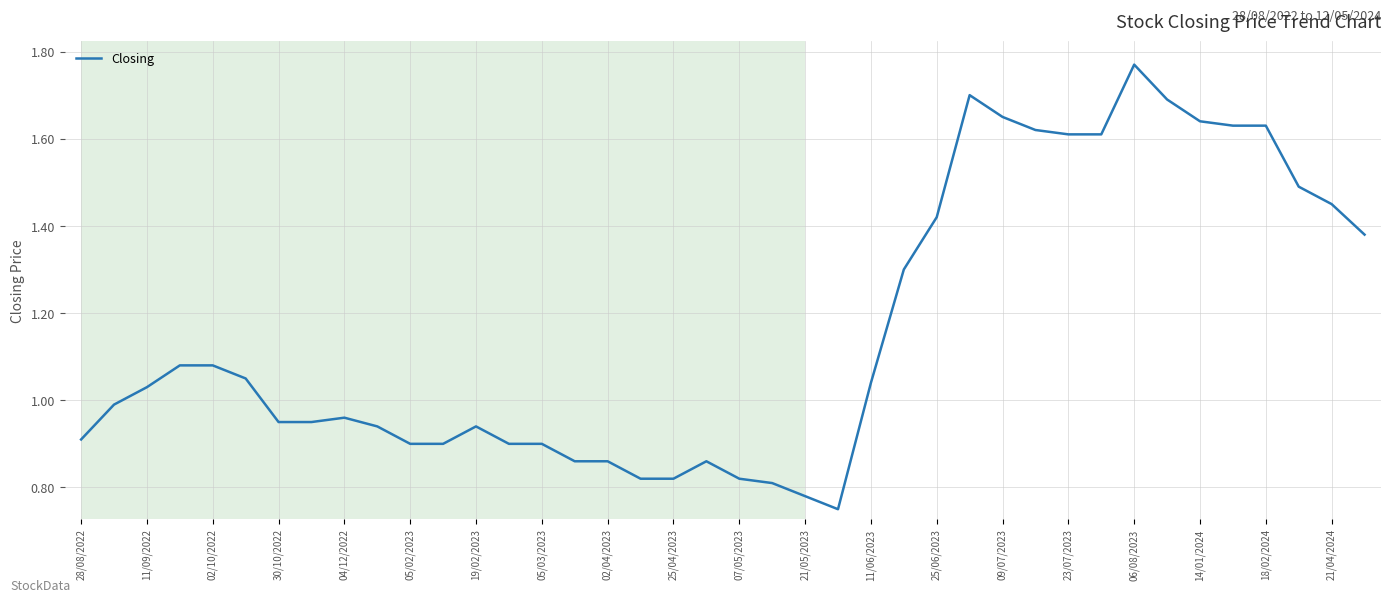

Does the chart have visible grid lines?

Yes